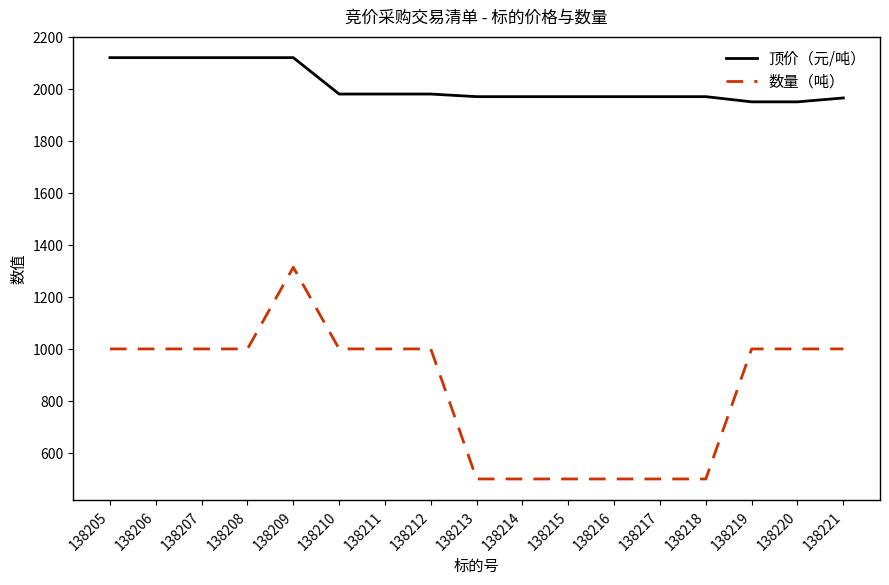

At how many categories does at least one series exceed 1626?

17